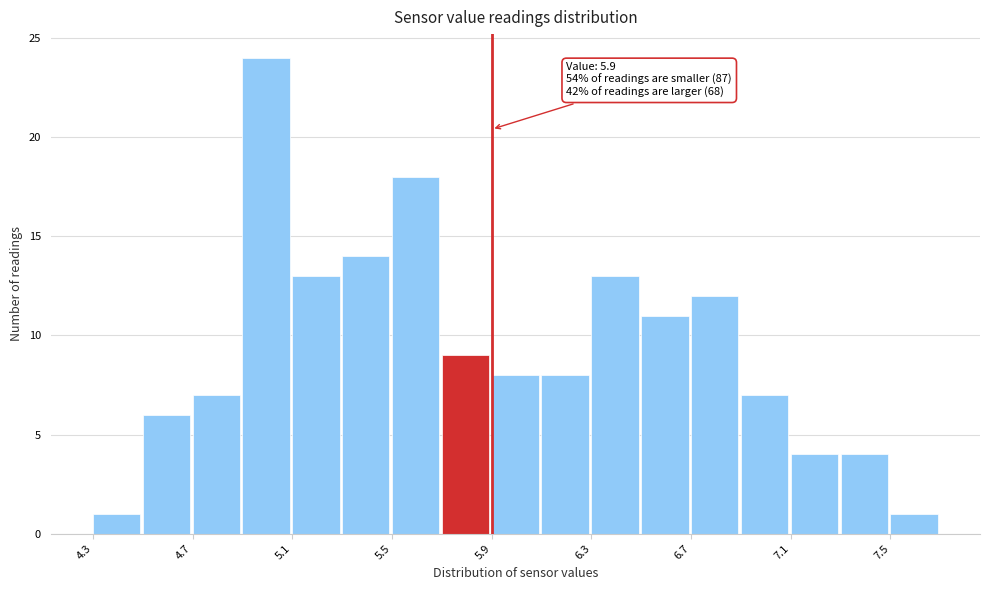

Over which range of the x-axis is the bar tallest?

4.9 to 5.1